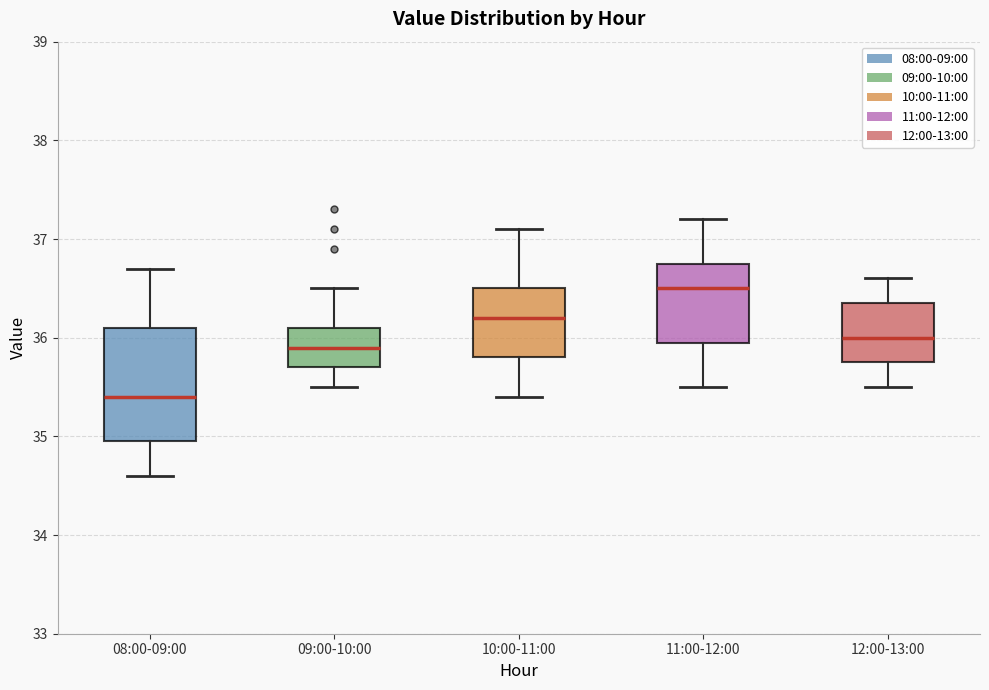

Reading left to right, read every box against the y-axis: the position of its median line, the range the box covers, and the ends of its whiskers. The values are not printed on the chart, so give them approximately, as read against the axis.

08:00-09:00: median 35.4, box 35.0 to 36.1, whiskers 34.6 to 36.7
09:00-10:00: median 35.9, box 35.7 to 36.1, whiskers 35.5 to 36.5
10:00-11:00: median 36.2, box 35.8 to 36.5, whiskers 35.4 to 37.1
11:00-12:00: median 36.5, box 36.0 to 36.8, whiskers 35.5 to 37.2
12:00-13:00: median 36.0, box 35.8 to 36.4, whiskers 35.5 to 36.6